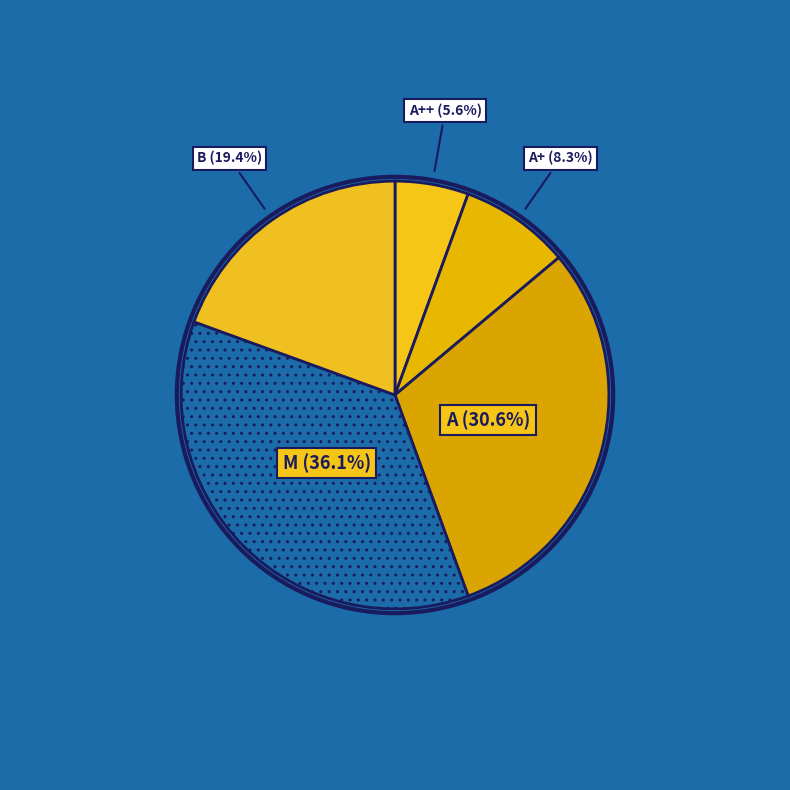

Which category has the biggest portion of the pie?

M